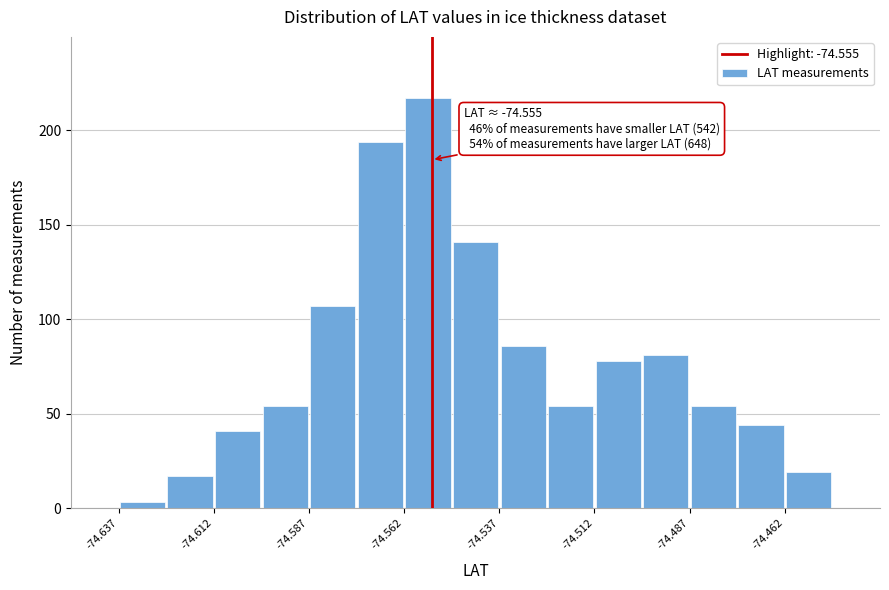

Read against the x-axis, roughly where is the centre of the tallest bar?

-74.555